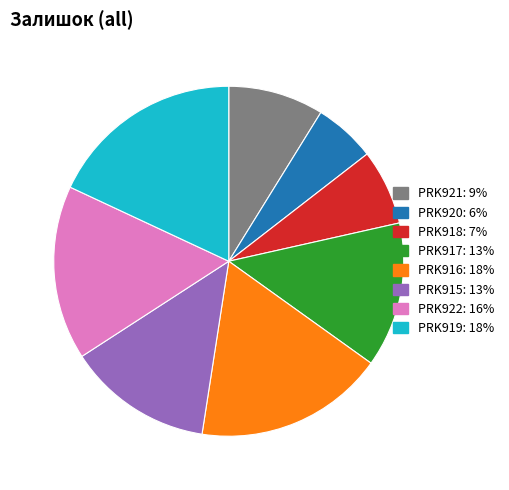

Does PRK922 account for over 50% of the chart?

No